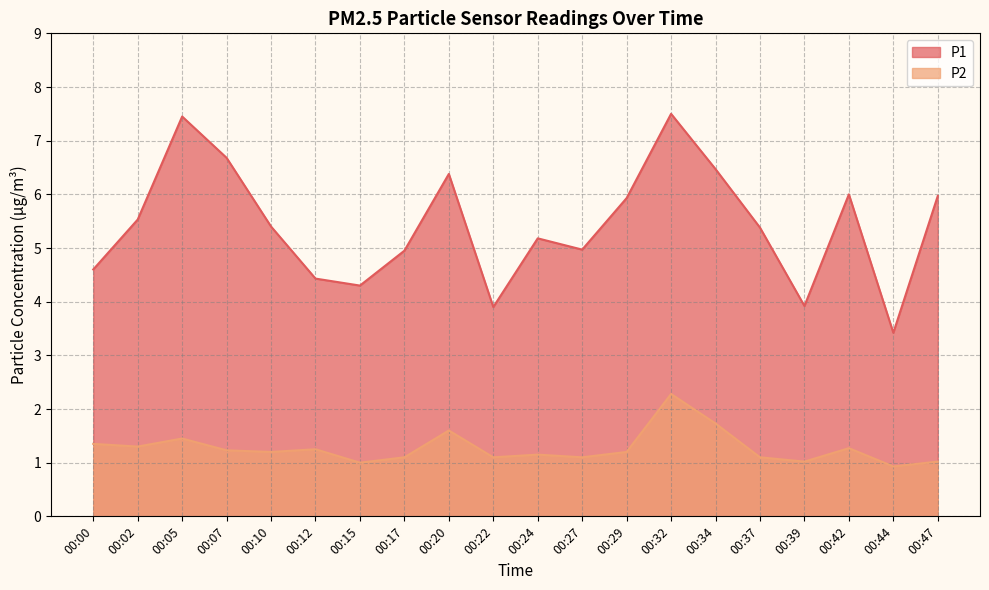

What is the average value of the P2 series?

1.3